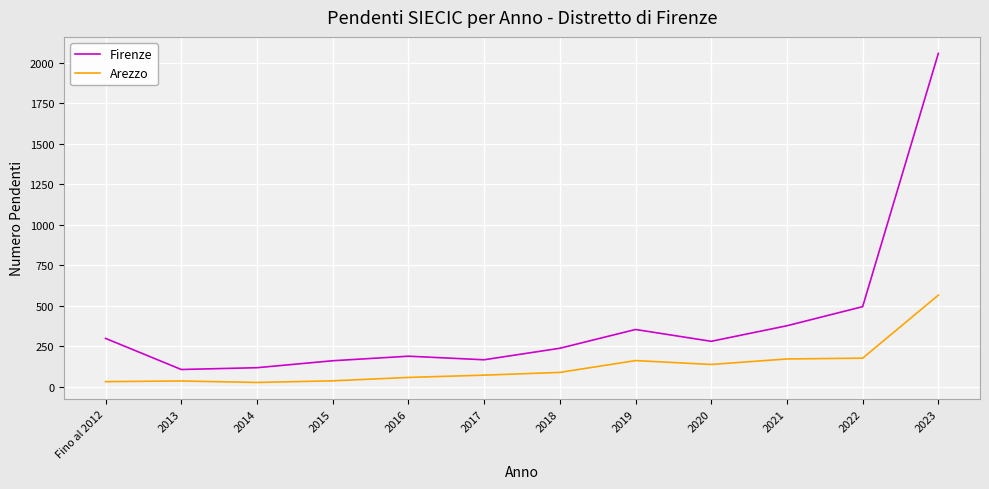

The Arezzo series shows 61 at 2019. True or false?

False